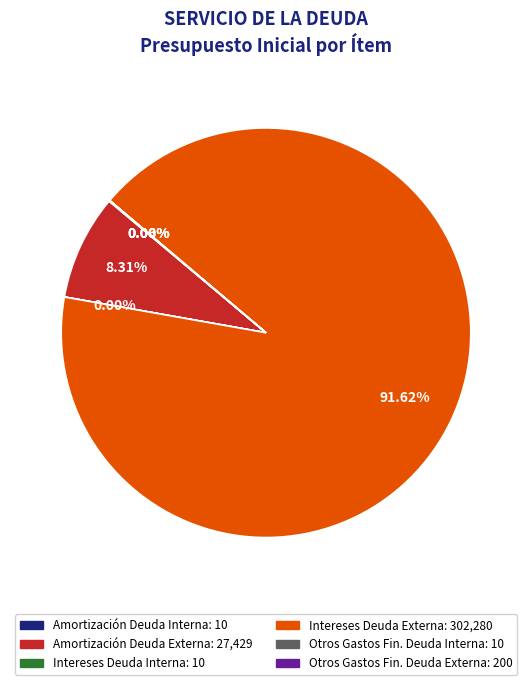

Is there a majority slice in this chart?

Yes